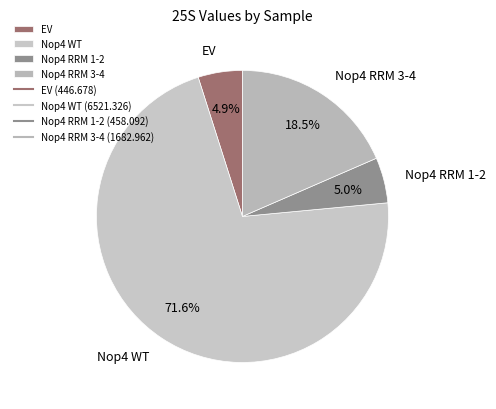

True or false: Nop4 WT accounts for 80% of the total.

False